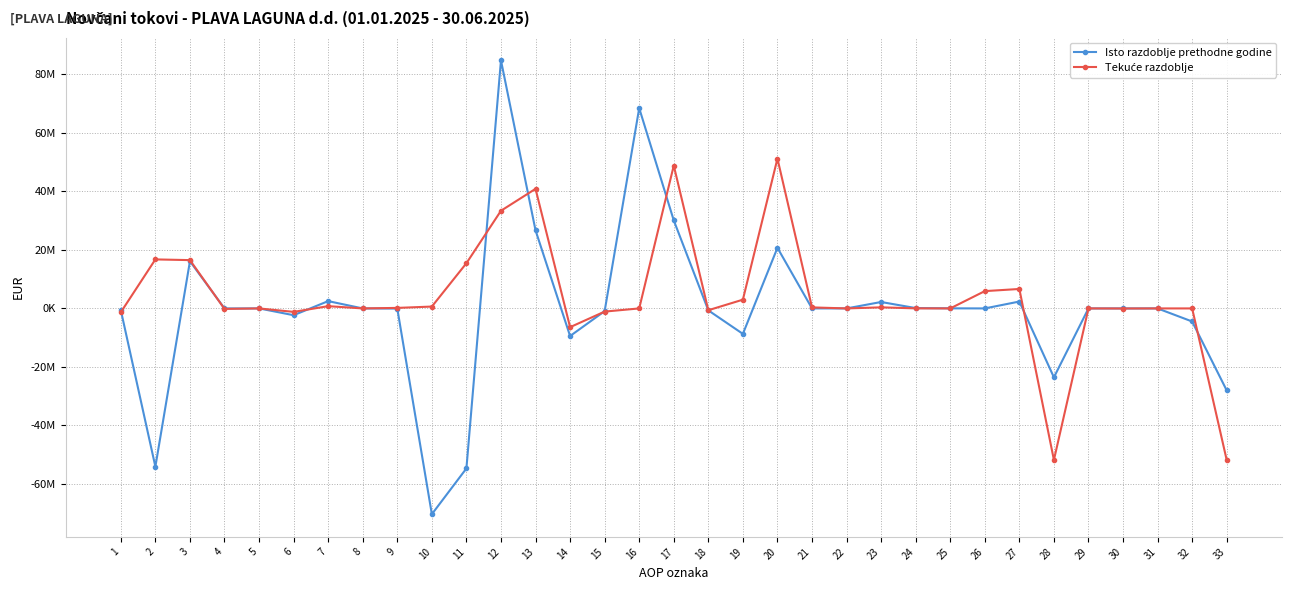

What is the sum of the Tekuće razdoblje values at 7 and 19?

3763950